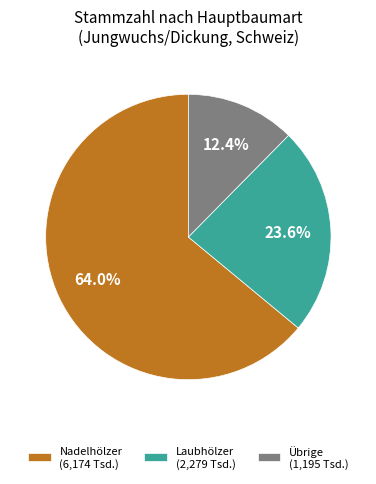

Which category has the smallest portion of the pie?

Übrige (1,195 Tsd.)